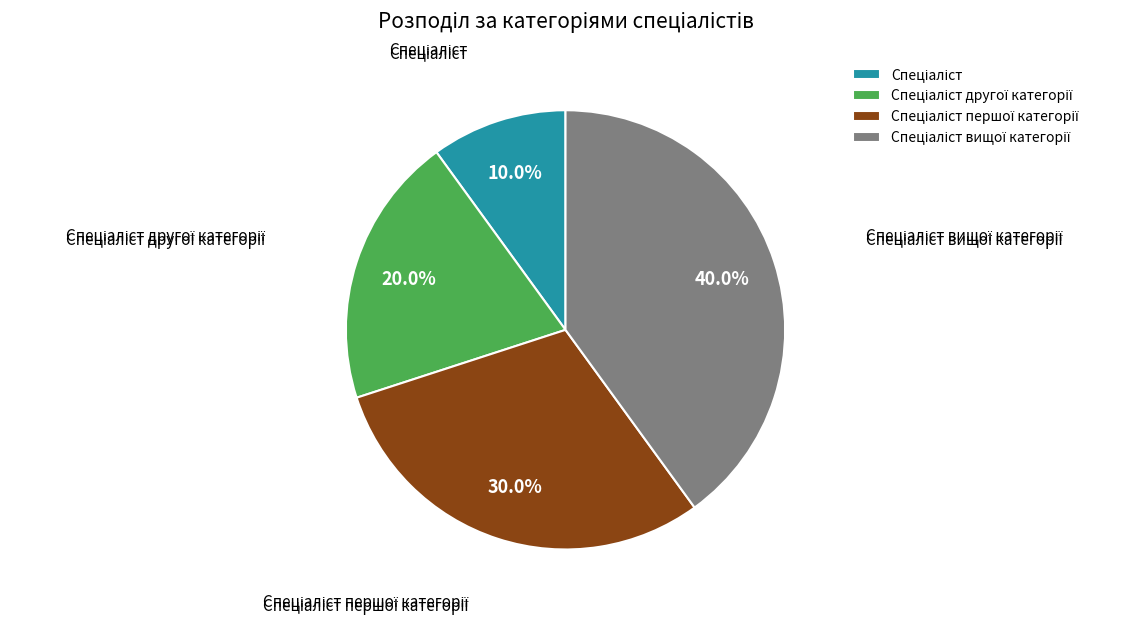

Is there any slice that represents more than half of the pie?

No